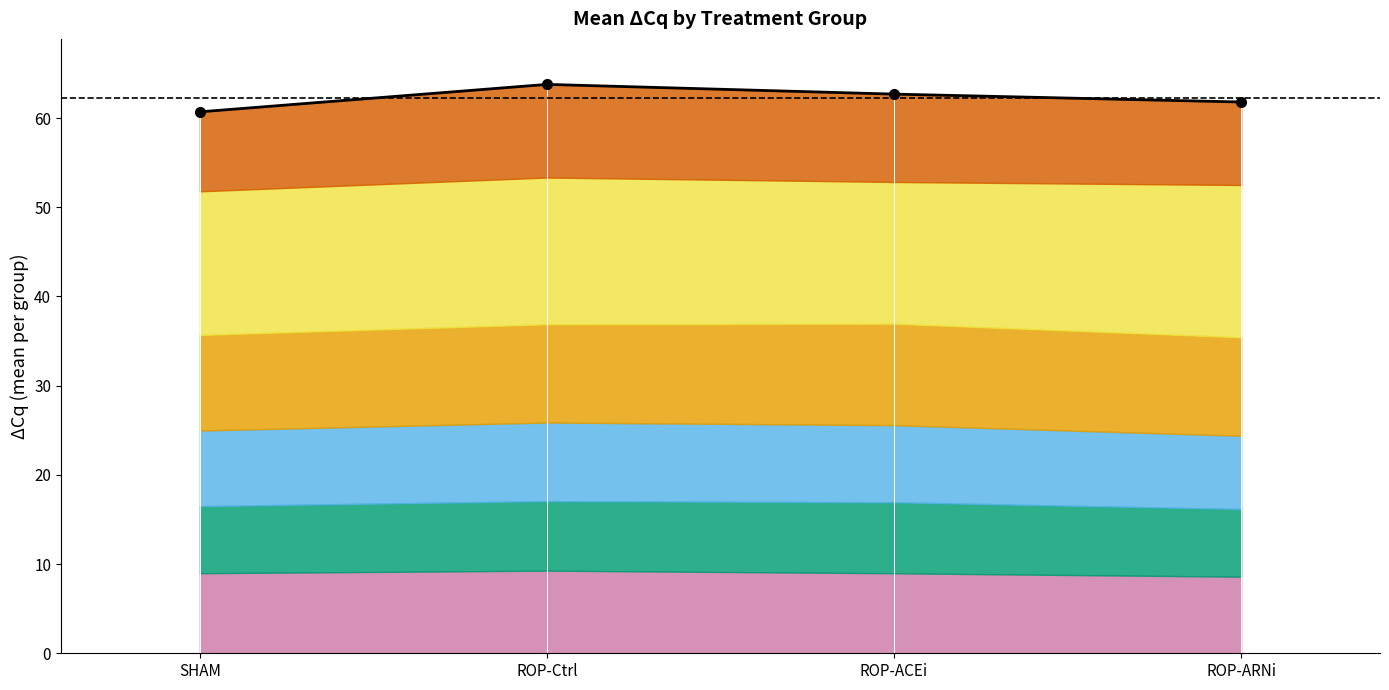

What position from the left is SHAM?

1